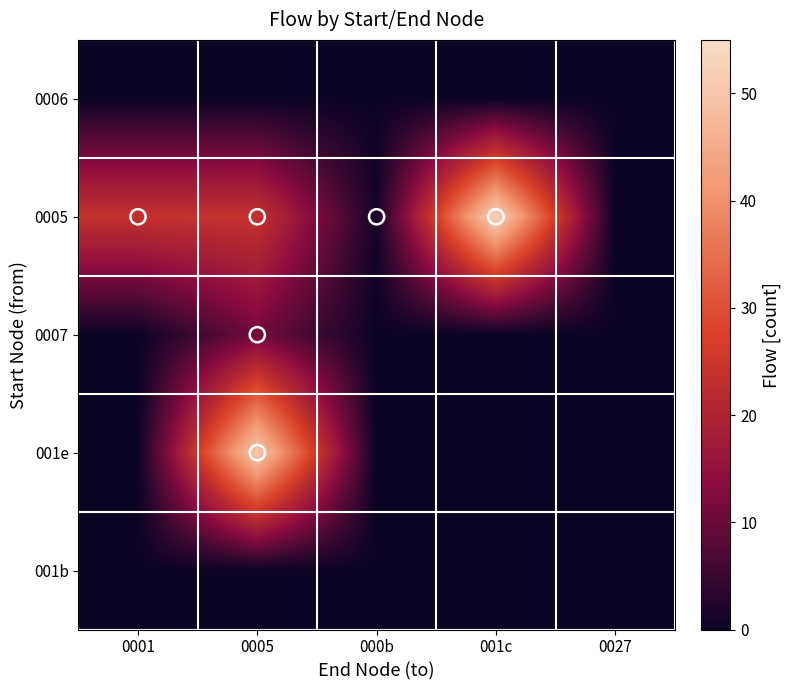

At which category does the chart reach its minimum across all series?

0001